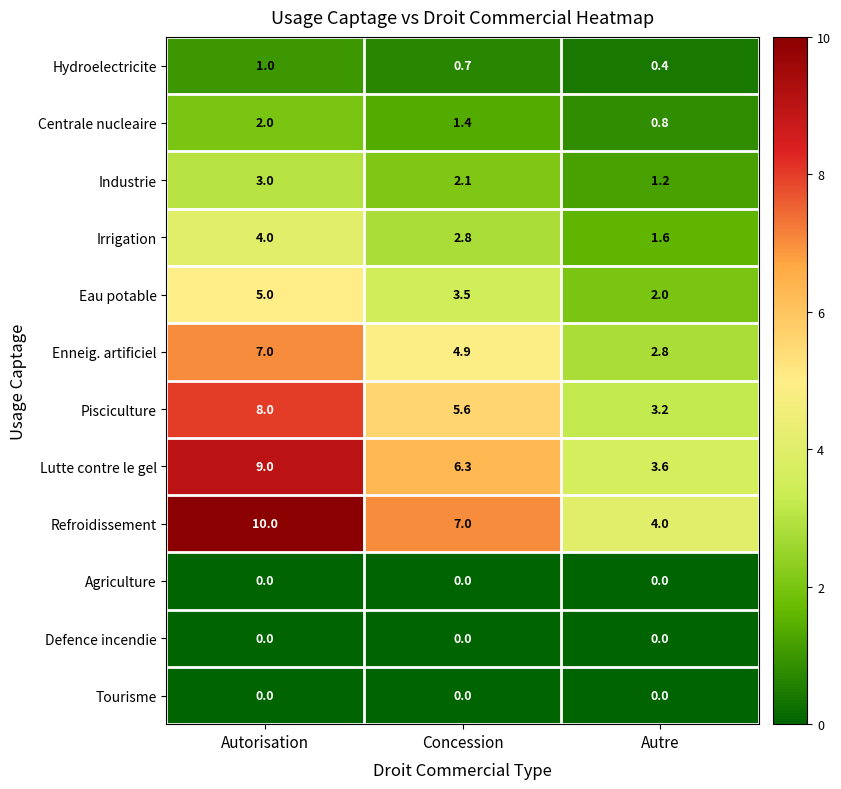

What is the highest value of the Industrie series?

3.0